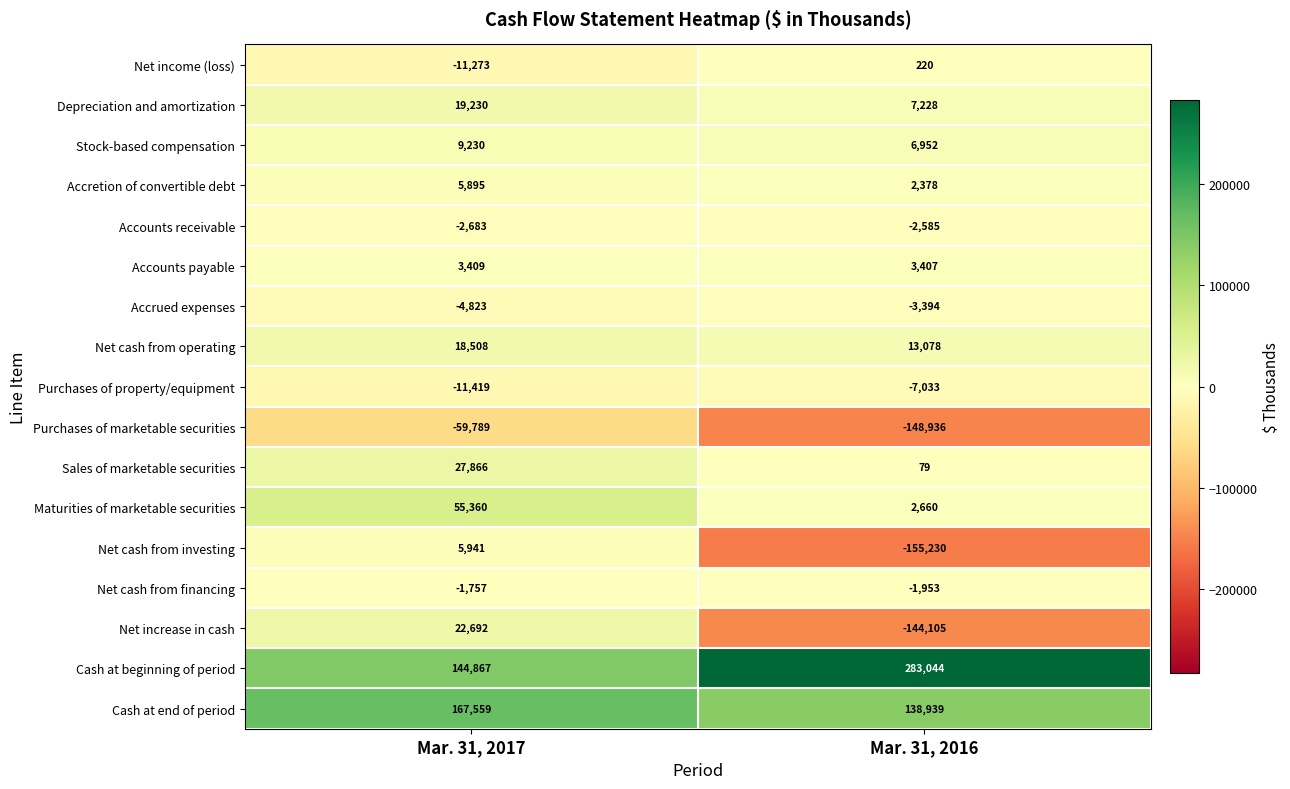

Which label corresponds to the largest value in the chart?

Mar. 31, 2016